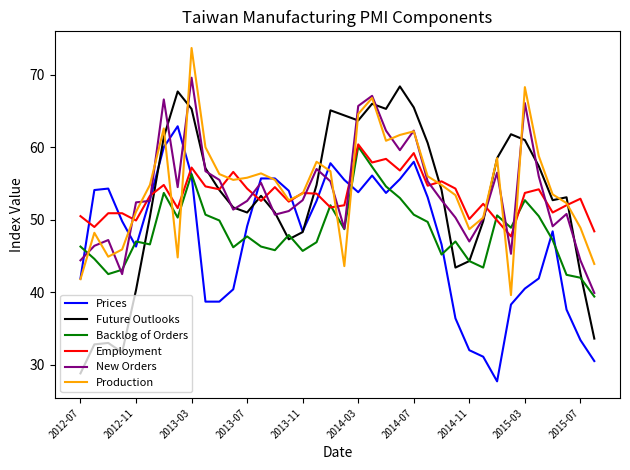

What is the average value of the Future Outlooks series?

52.9